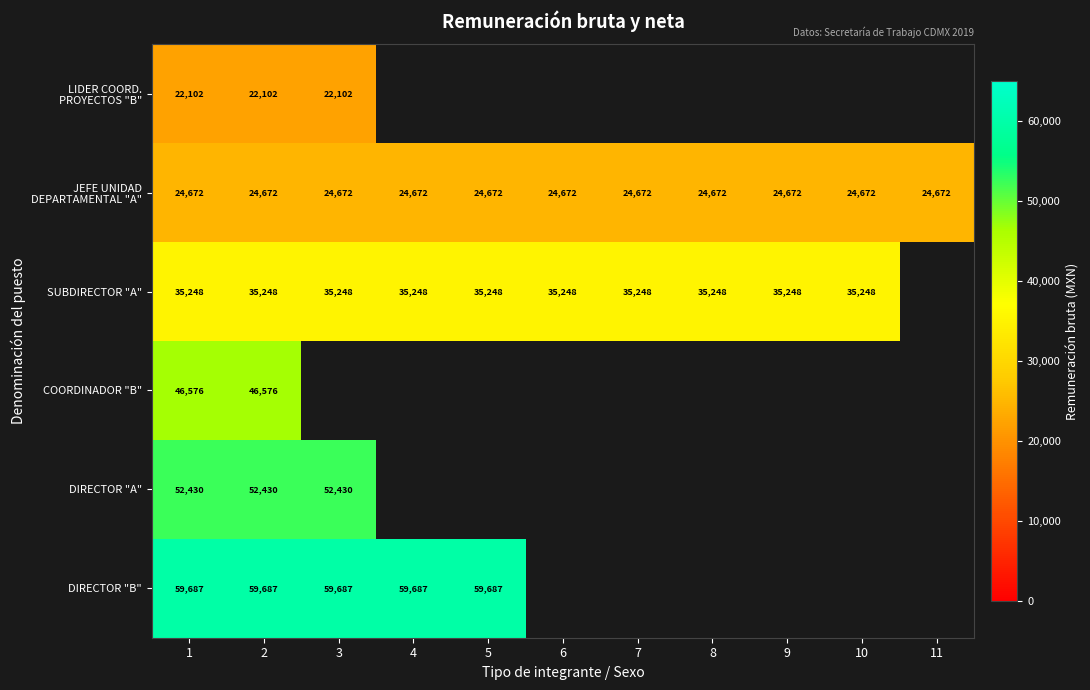

What is the spread (max minus min) of values at 3?

37585.0